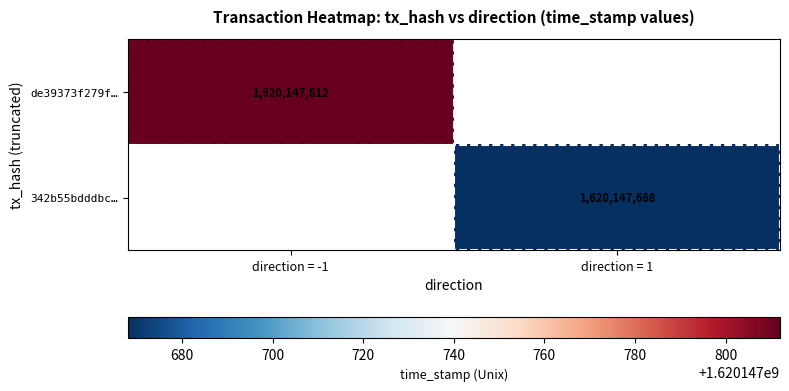

What is the highest value of the 342b55bdddbc748f3d726f56df9ebc2a90c0218 series?

1620147668